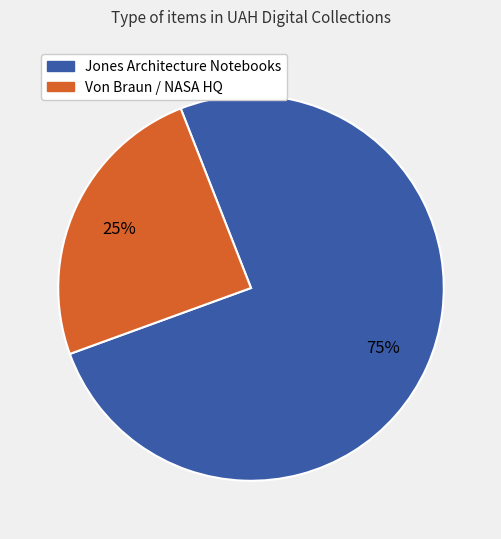

Does any single category account for the majority?

Yes